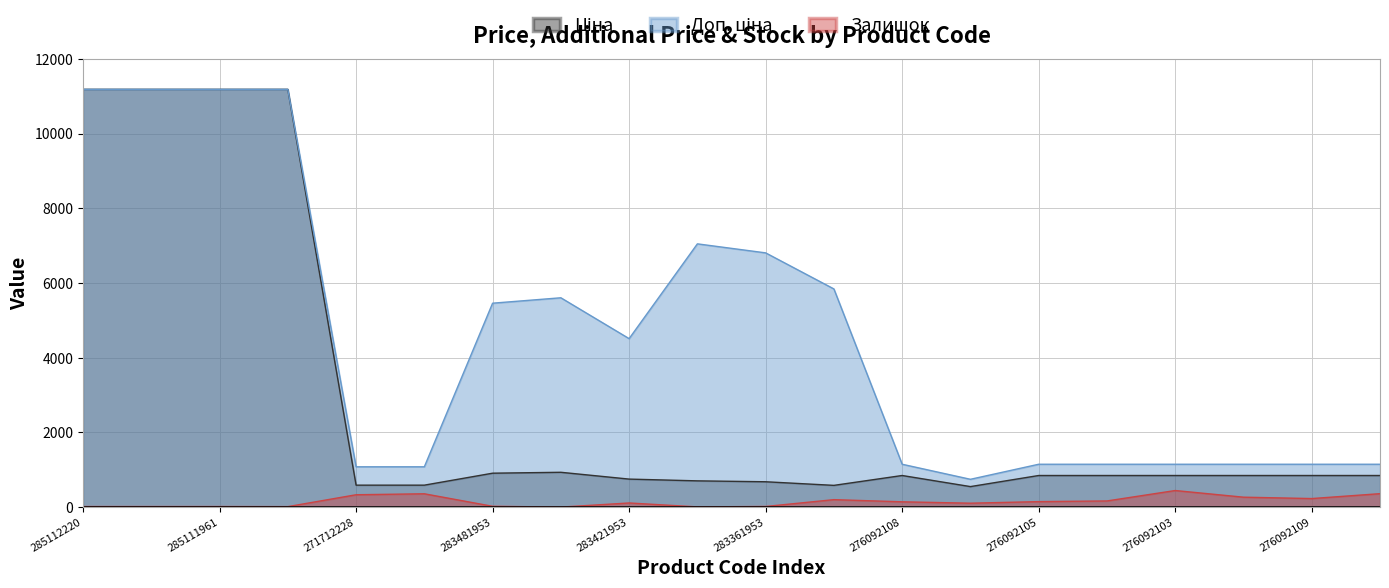

How many data points in Ціна are above 848?

13